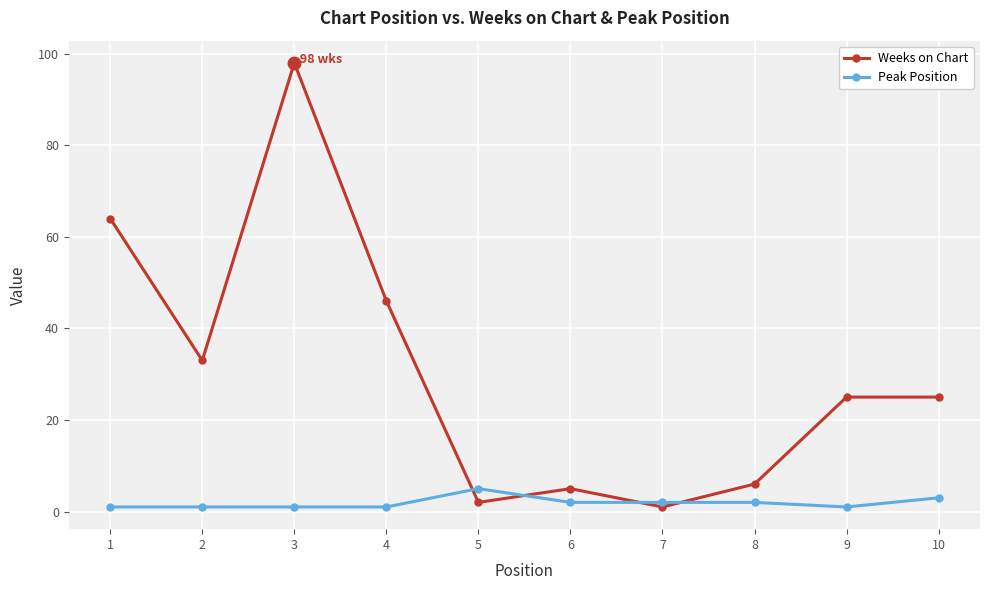

What is the maximum value shown in the chart?

98